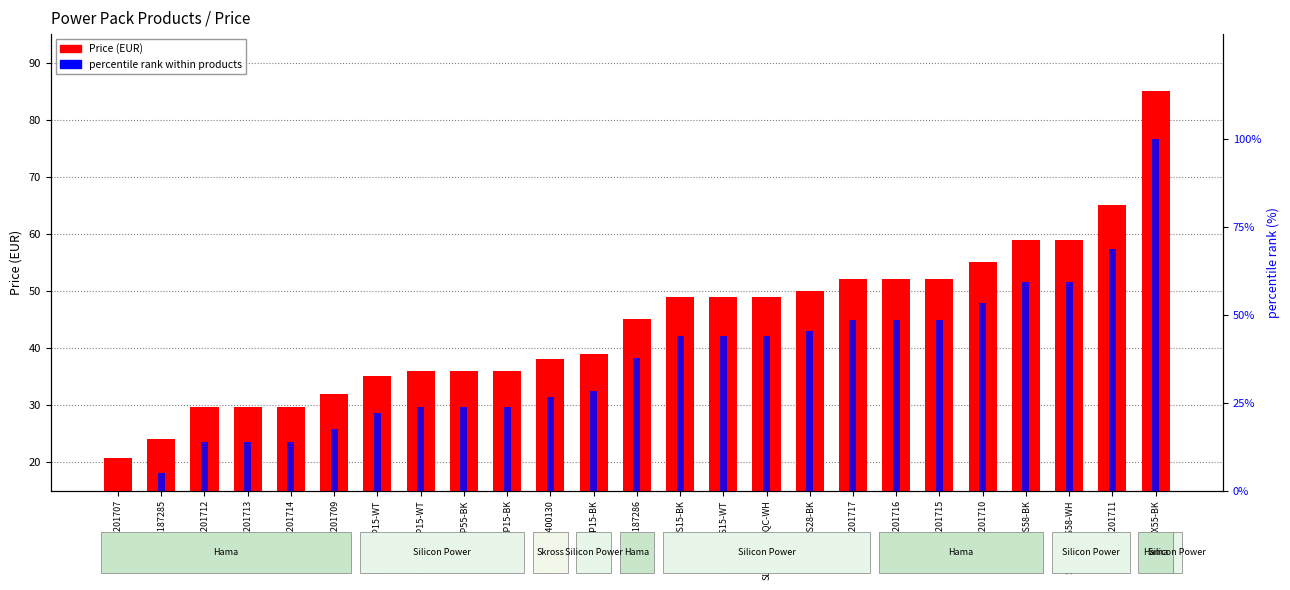

What is the maximum value shown in the chart?

100.0